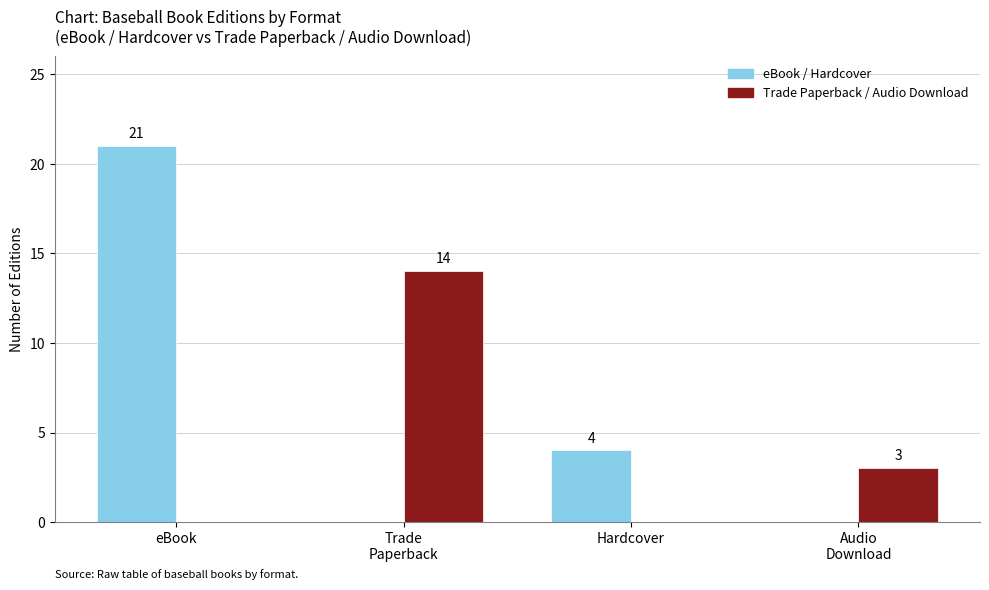

How many data points does each series have?

4